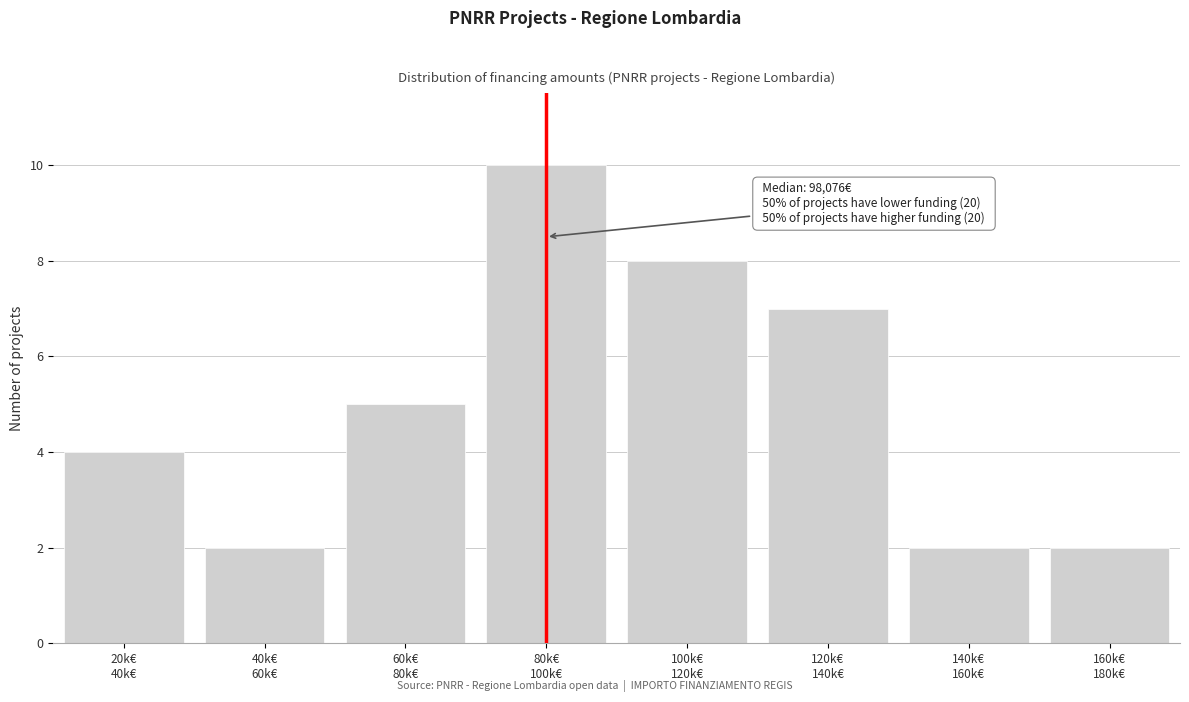

Reading left to right, extract all data points from this chart.

4	2	5	10	8	7	2	2